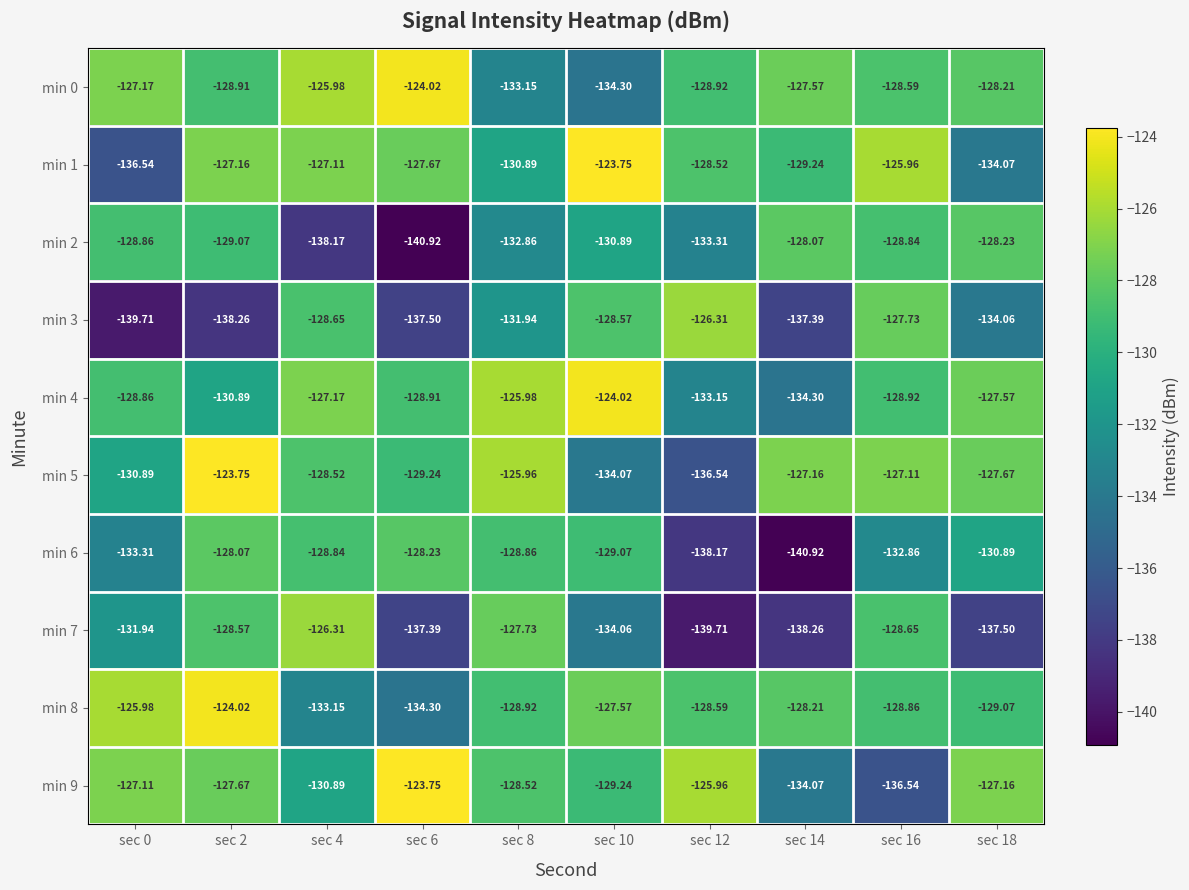

Rank the series at sec 8 from highest to lowest value.

min 5, min 4, min 7, min 9, min 6, min 8, min 1, min 3, min 2, min 0